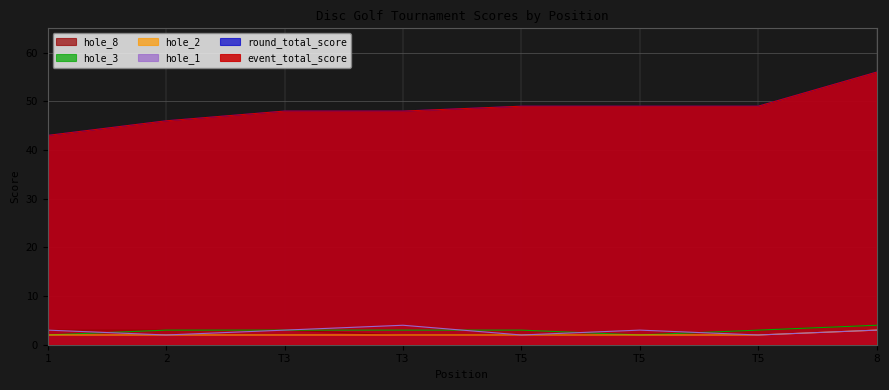

How many data points in hole_1 are less than 3?

3